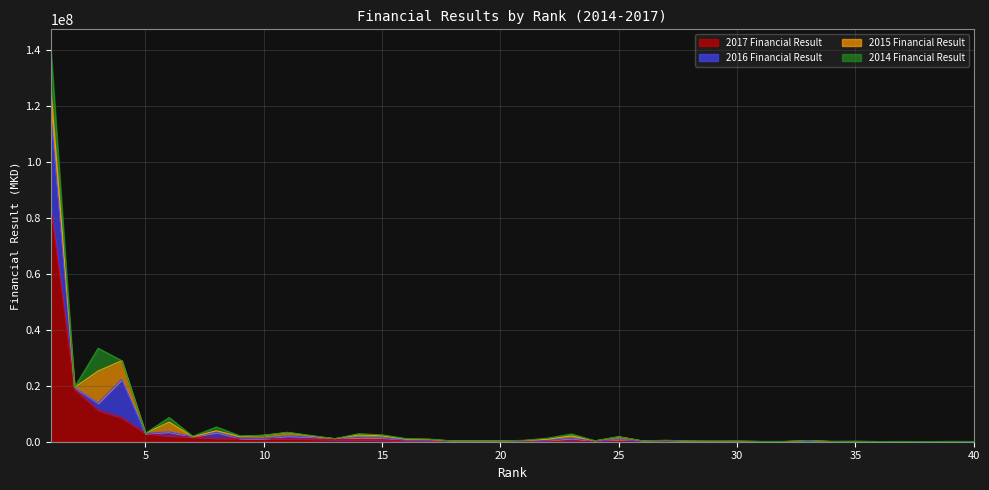

At how many categories does at least one series exceed 7786756?

4